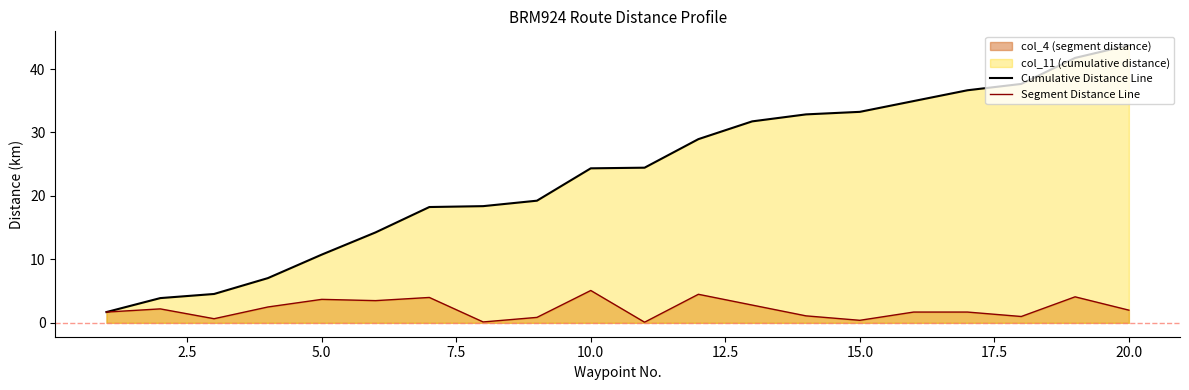

Rank the series by their maximum value, from lowest to highest.

Segment Distance Line, Cumulative Distance Line